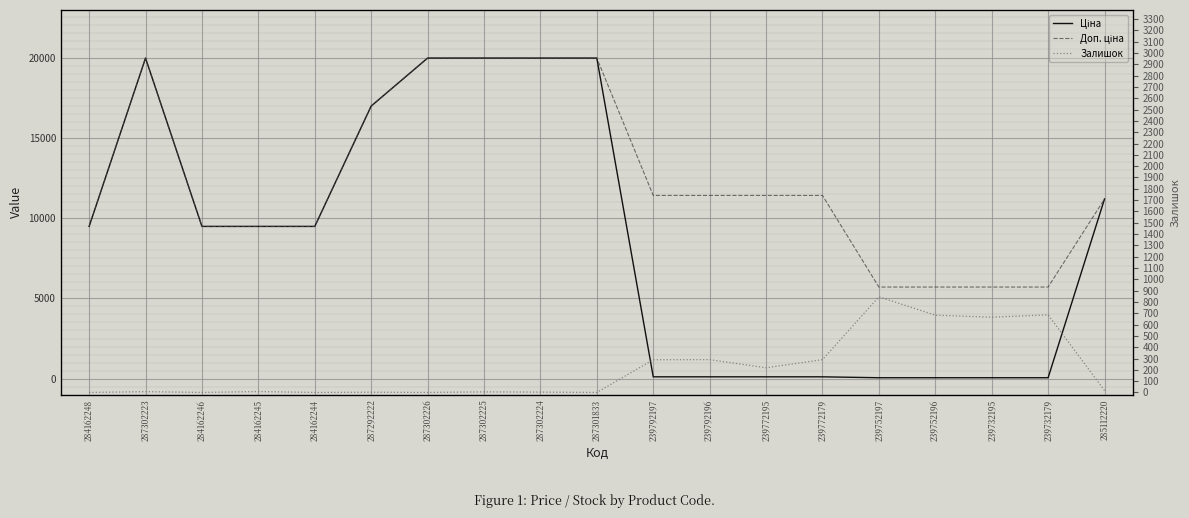

Is it true that Доп. ціна equals 2629.7 at 239732179?

False